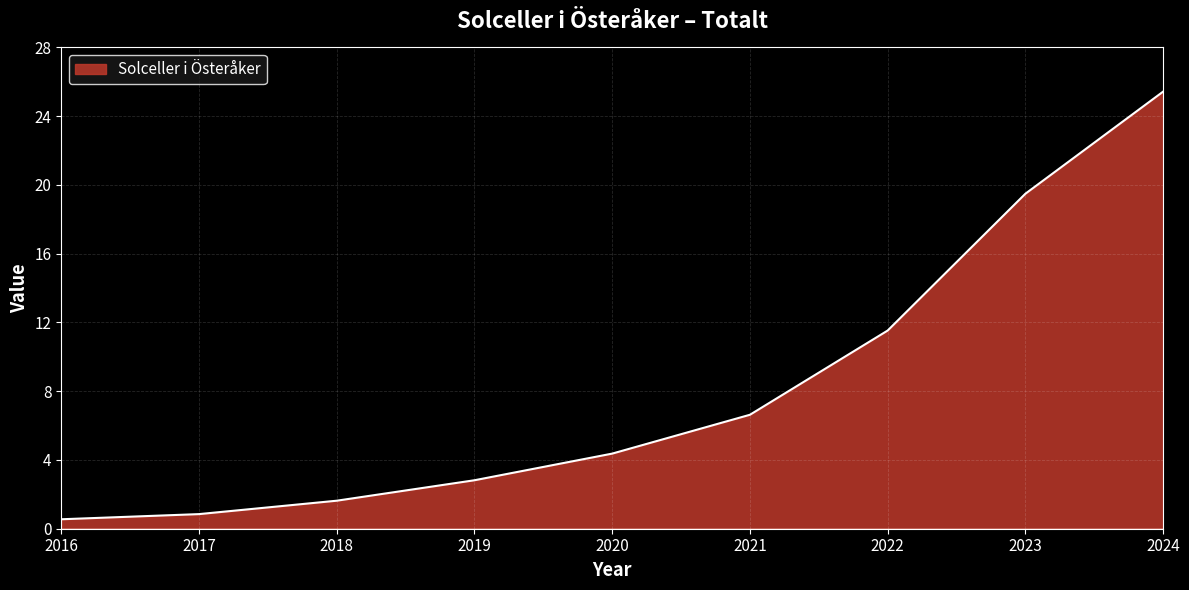

What is the difference between the second highest and second lowest values?

18.6